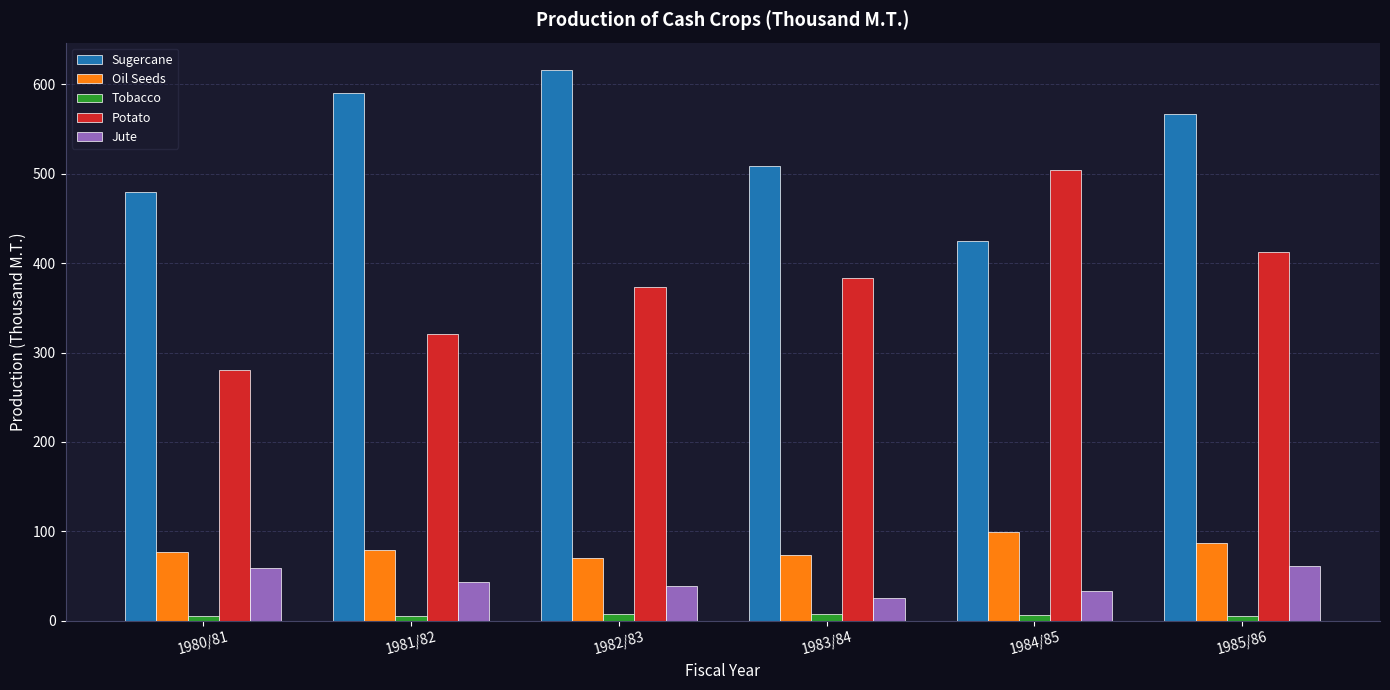

What is the total value across all series at 1983/84?

997